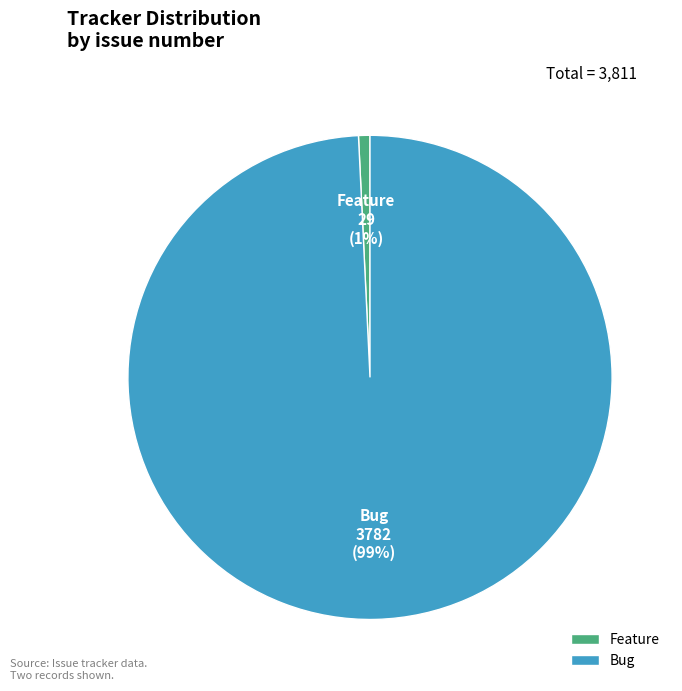

What is the smallest slice in the pie chart?

Feature